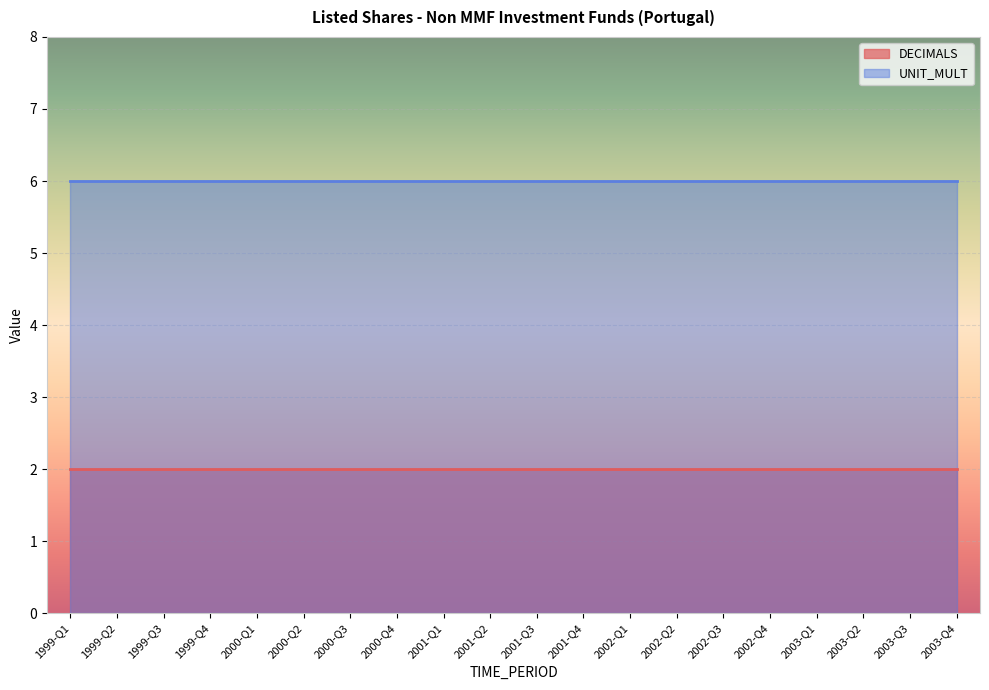

Does the chart display data point markers on the line(s)?

No